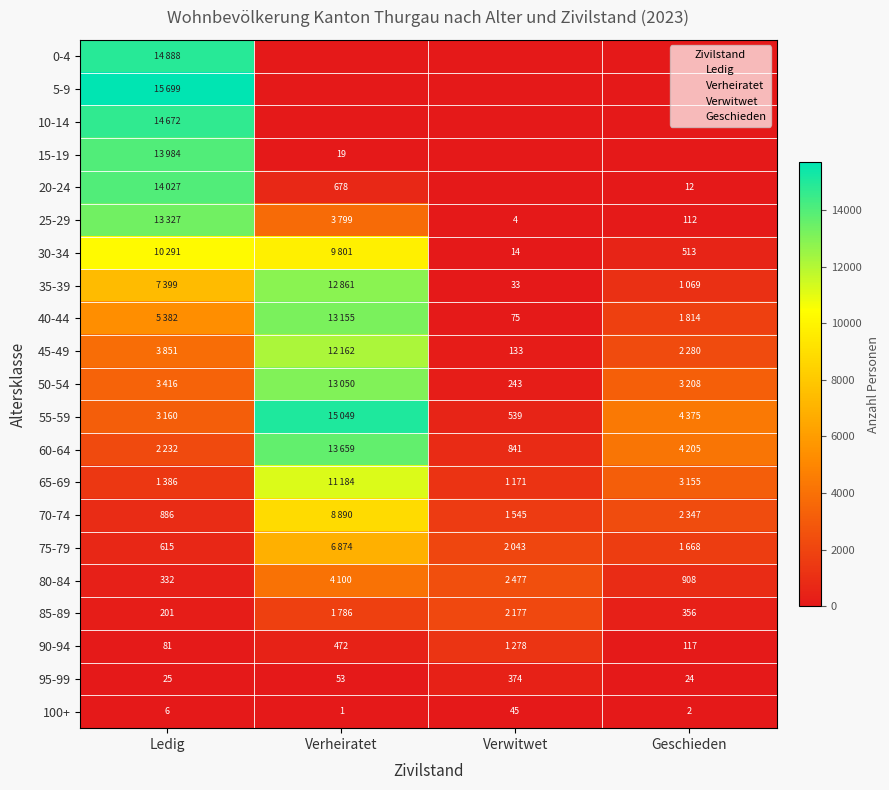

Is the value of 35-39 at Ledig greater than the value of 85-89 at Verheiratet?

Yes